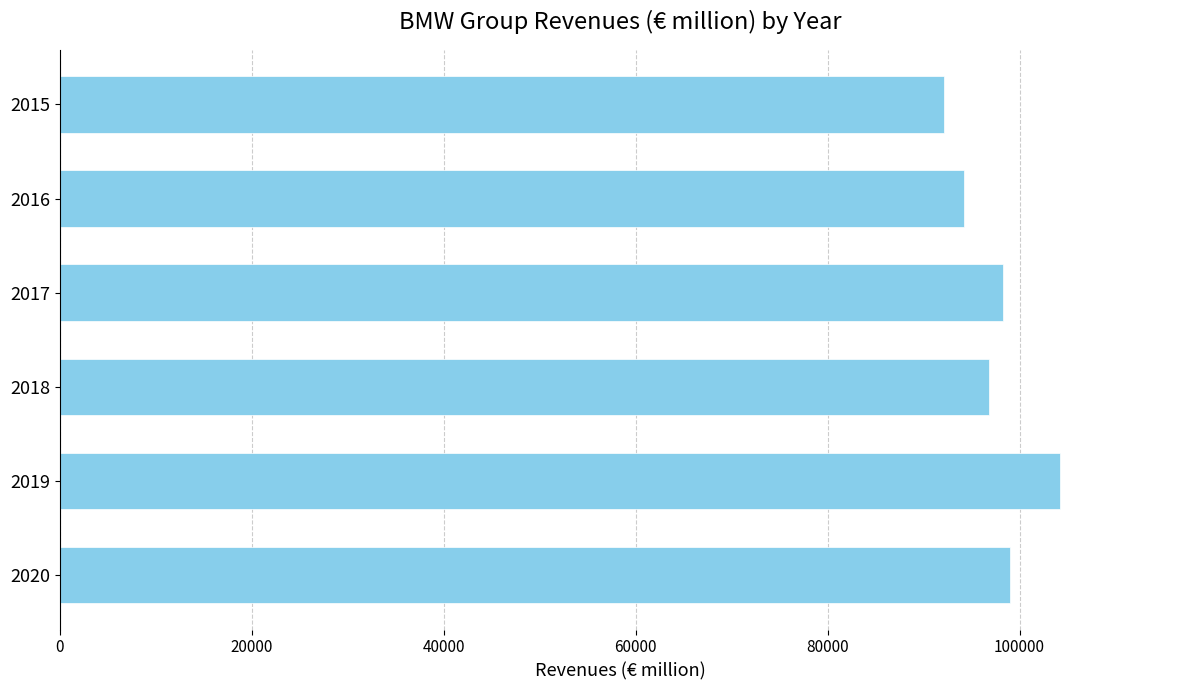

What is the difference between the values at 2016 and 2019?

10047